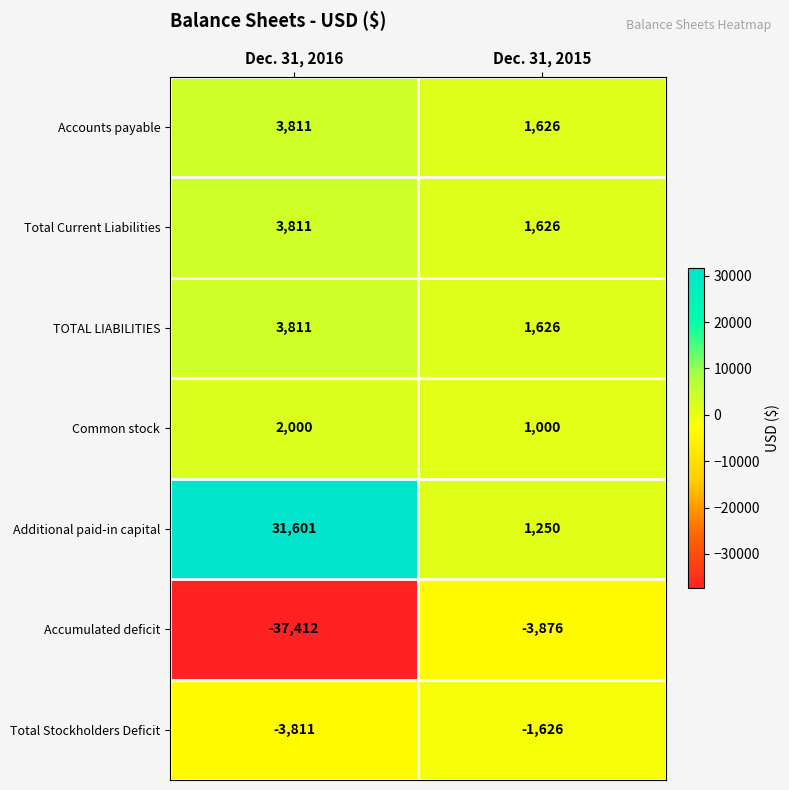

What is the approximate value of Additional paid-in capital at Dec. 31, 2016, to the nearest 10?

31600